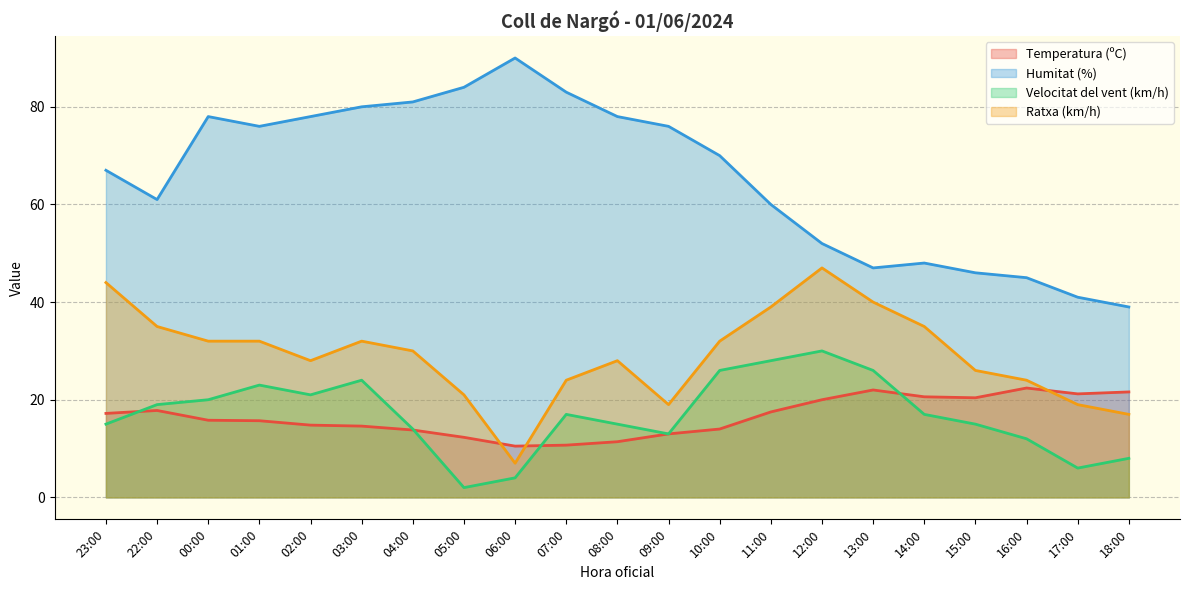

At which category is the sum across all series the highest?

03:00